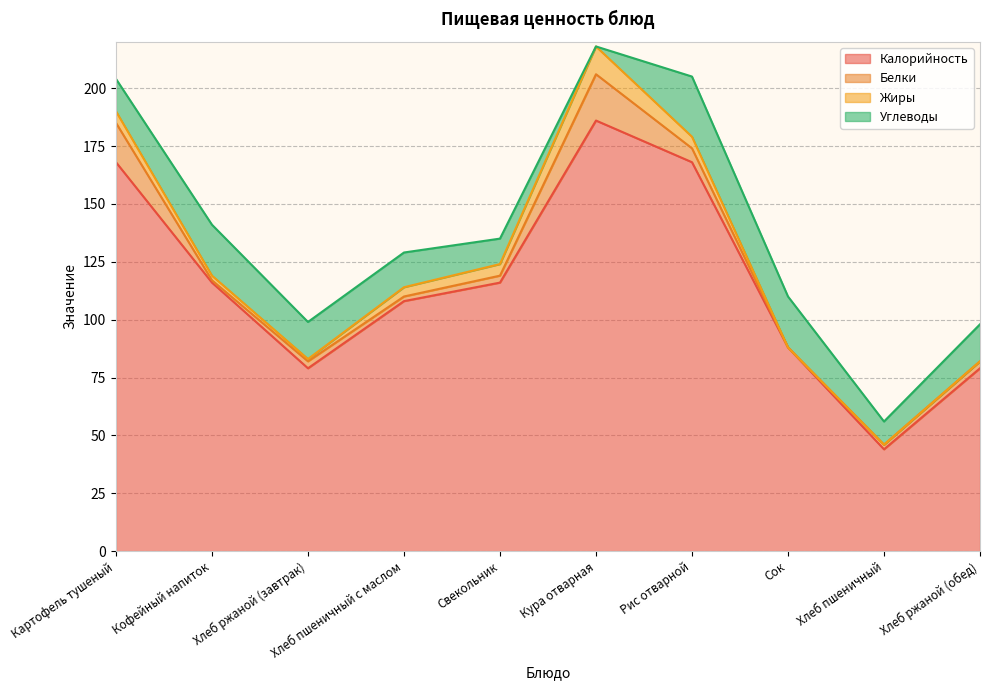

Rank the series by their maximum value, from lowest to highest.

Жиры, Белки, Углеводы, Калорийность